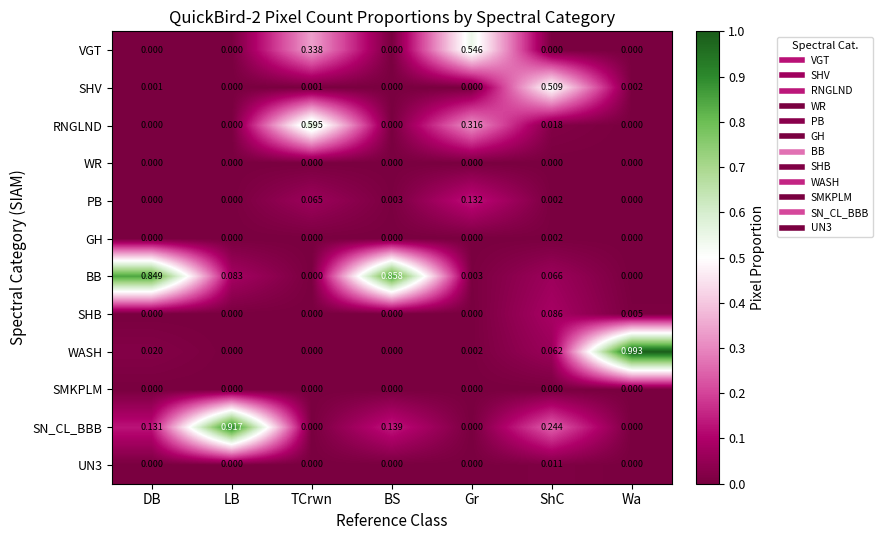

At which category is the sum across all series the highest?

DB